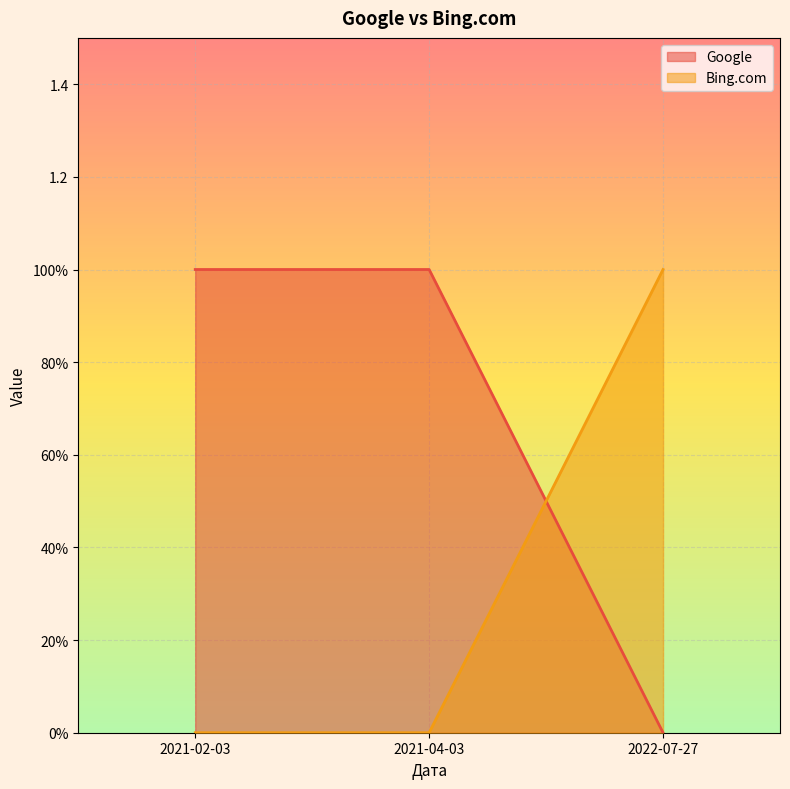

True or false: Google has a value of 0 at 2022-07-27.

True